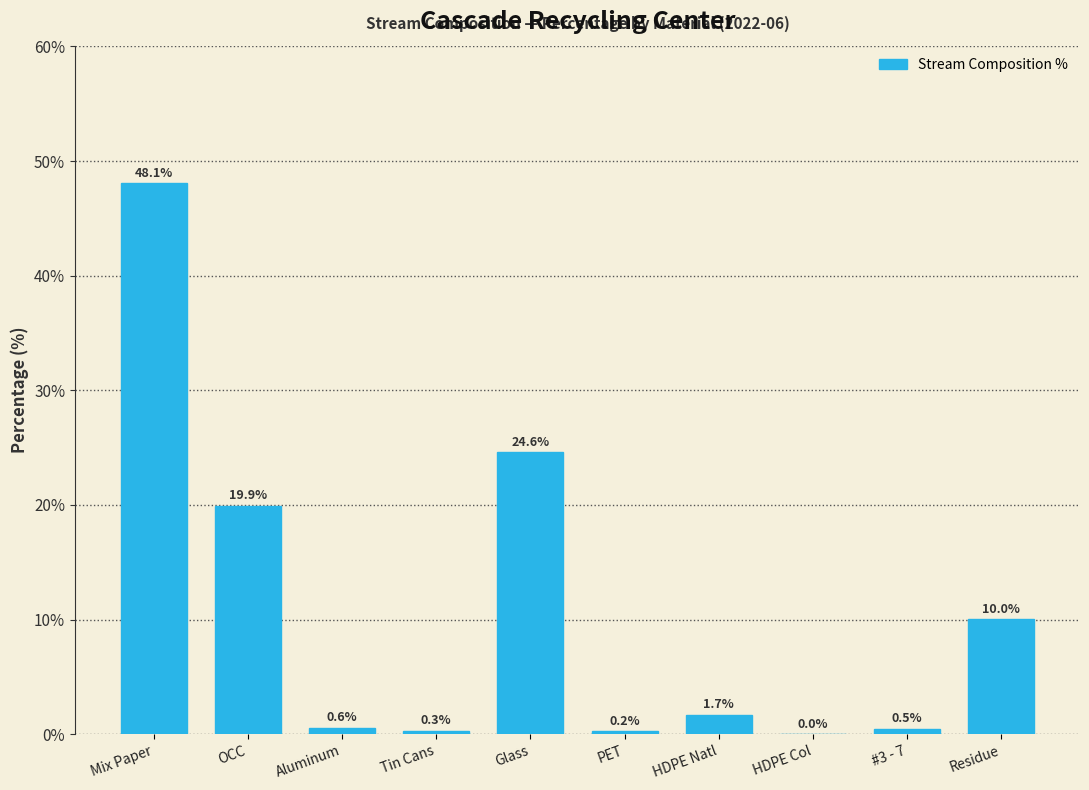

What is the sum of the values at Aluminum and PET?

0.8